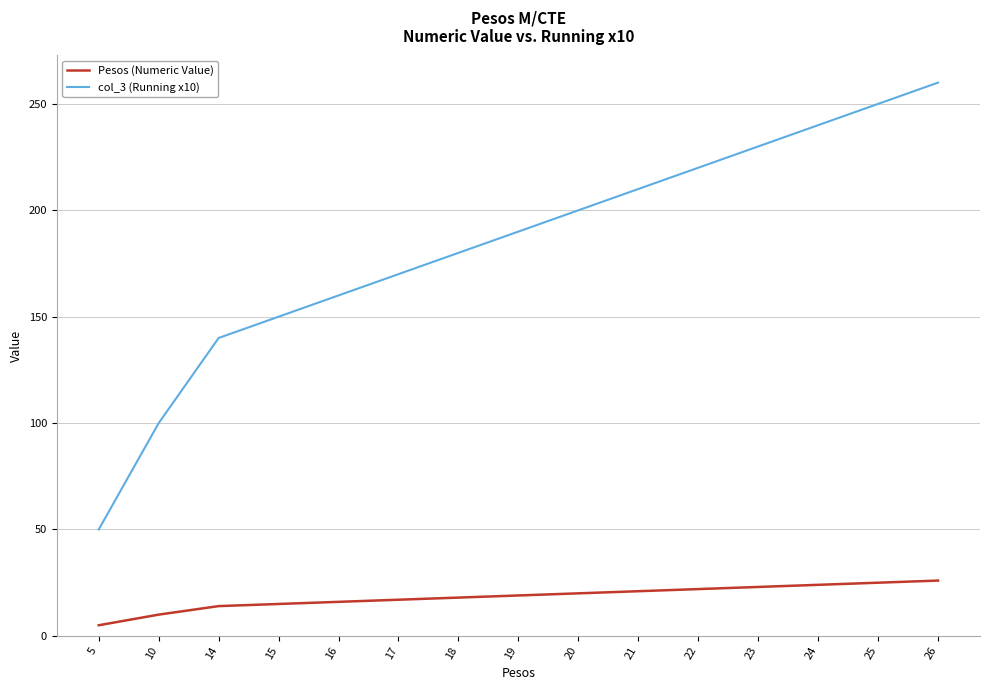

What is the difference between the col_3 (Running x10) values at 22 and 10?

120